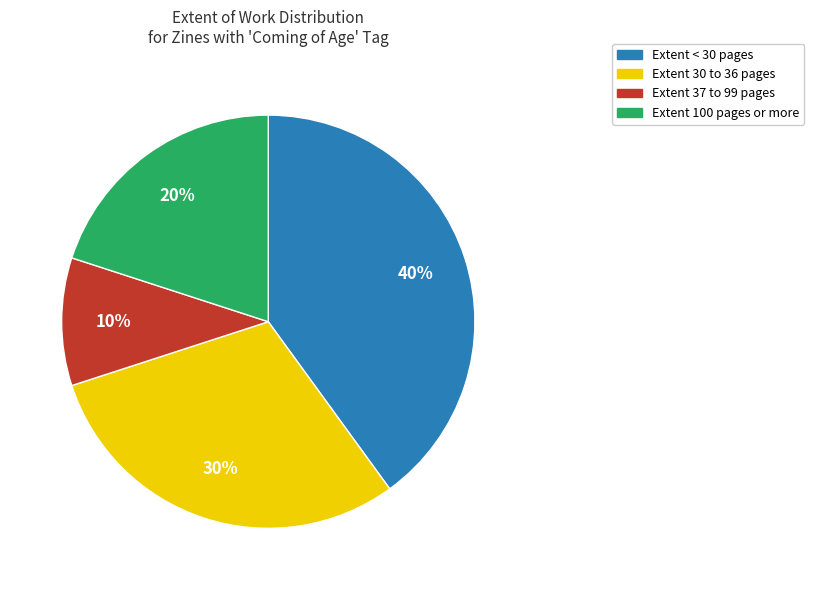

To the nearest percent, what is the difference between the largest and smallest slice percentages?

30%